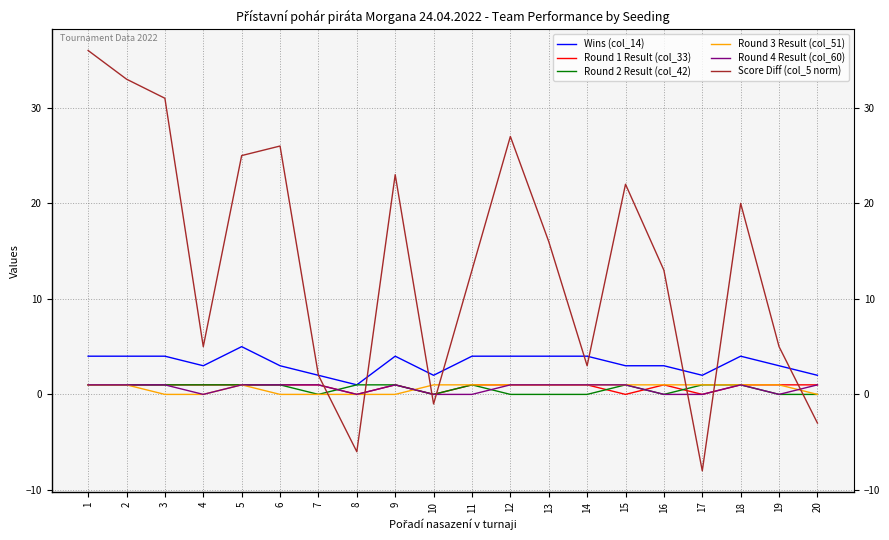

What is the minimum value shown in the chart?

-8